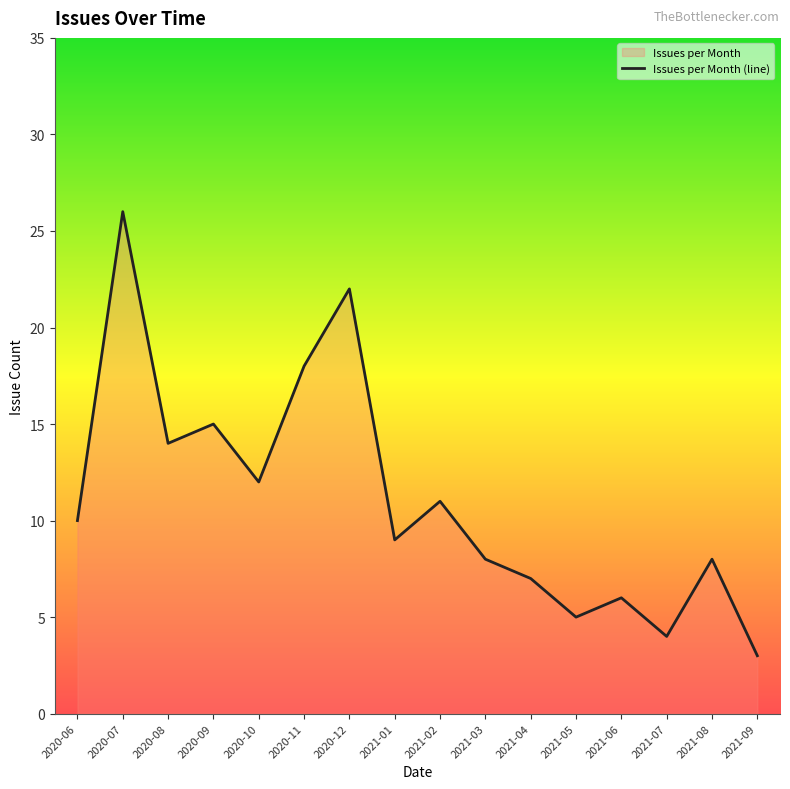

What is the change in value from 2021-02 to 2021-03?

-3